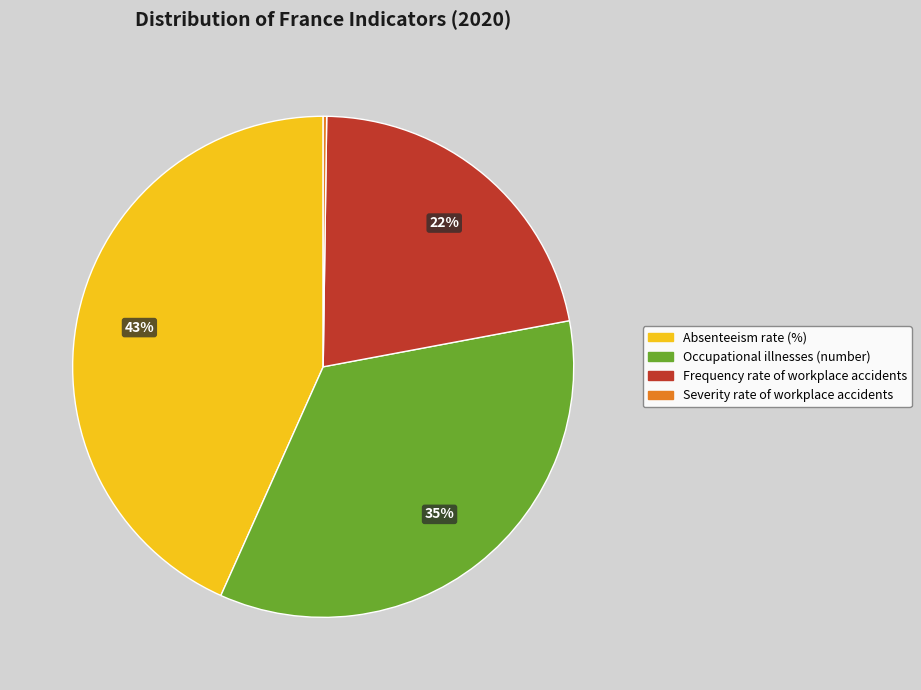

True or false: Frequency rate of workplace accidents accounts for 22% of the total.

True